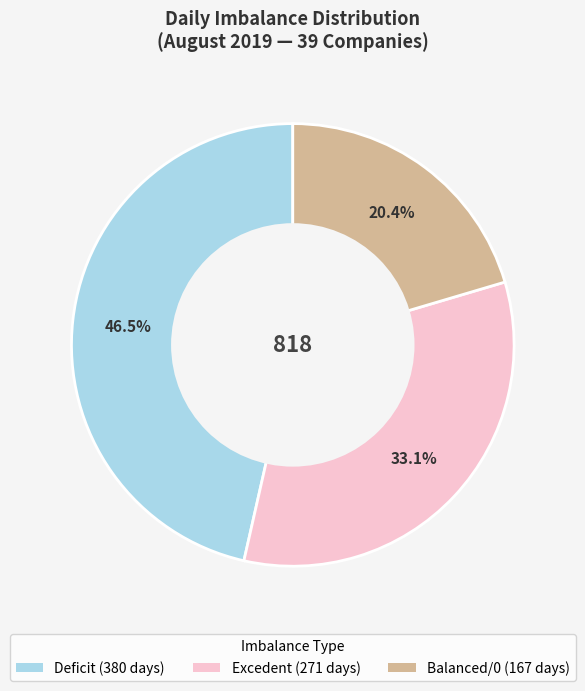

Is there any slice that represents more than half of the pie?

No